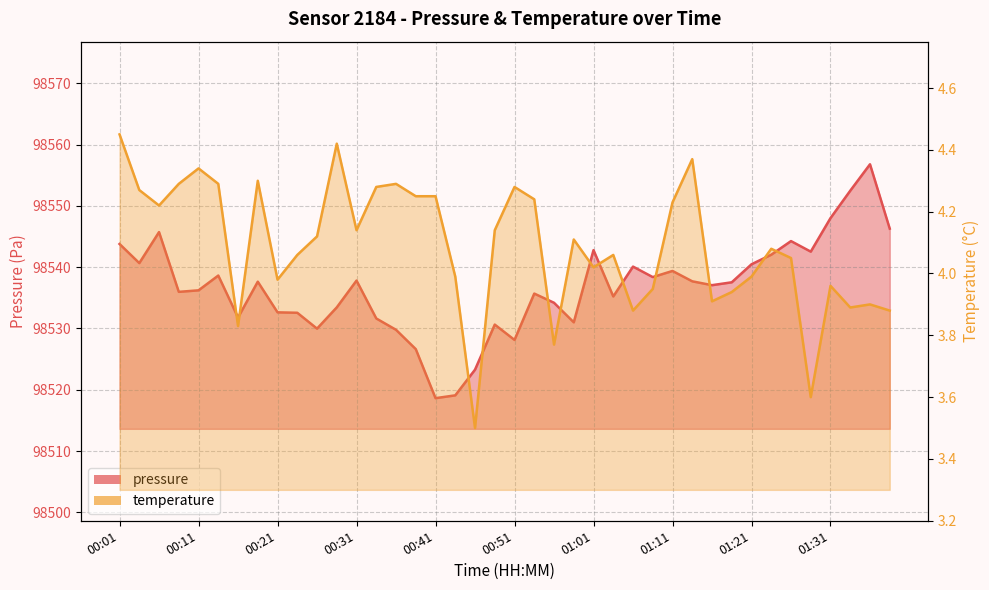

What position from the right is 01:16?

10